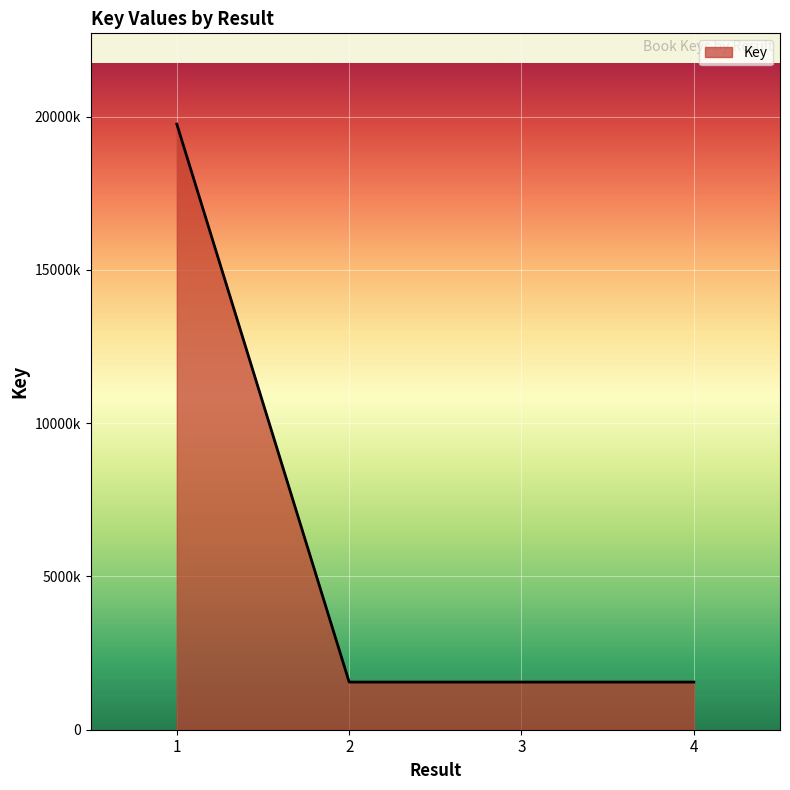

True or false: the data has more than 1 interior local peaks.

False